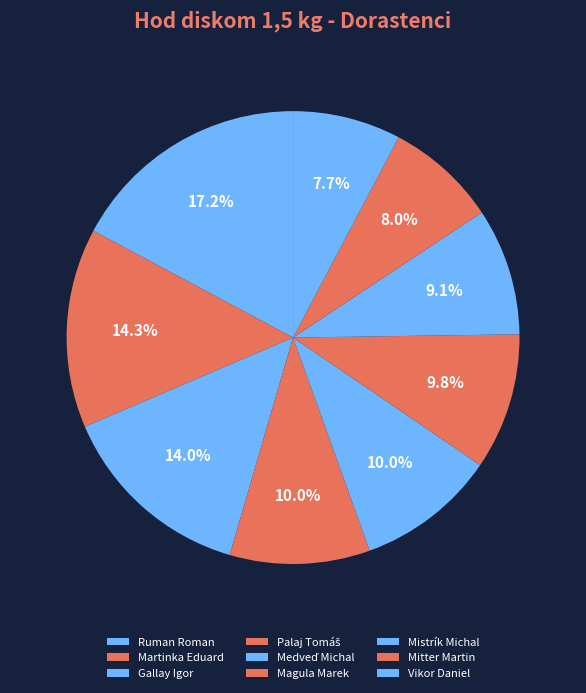

What percentage is NOT represented by Mitter Martin?

92.0%